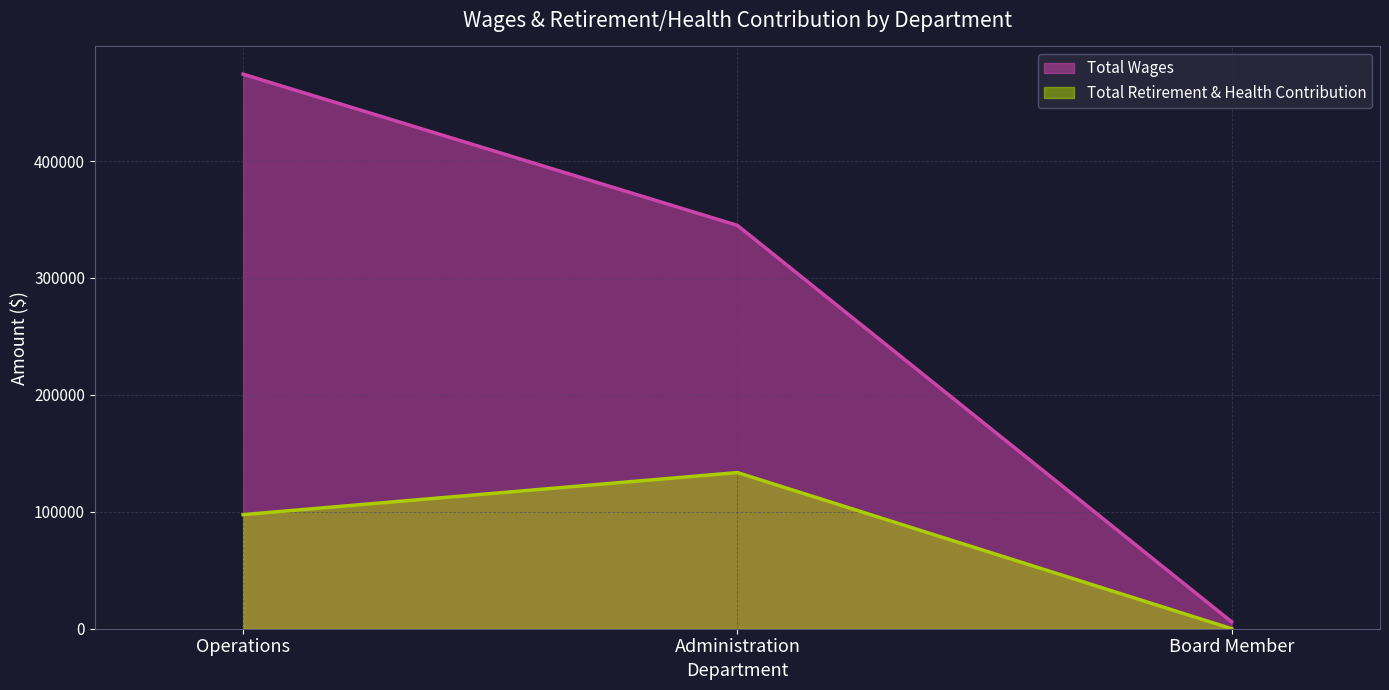

Rank the categories by Total Wages value from highest to lowest.

Operations, Administration, Board Member